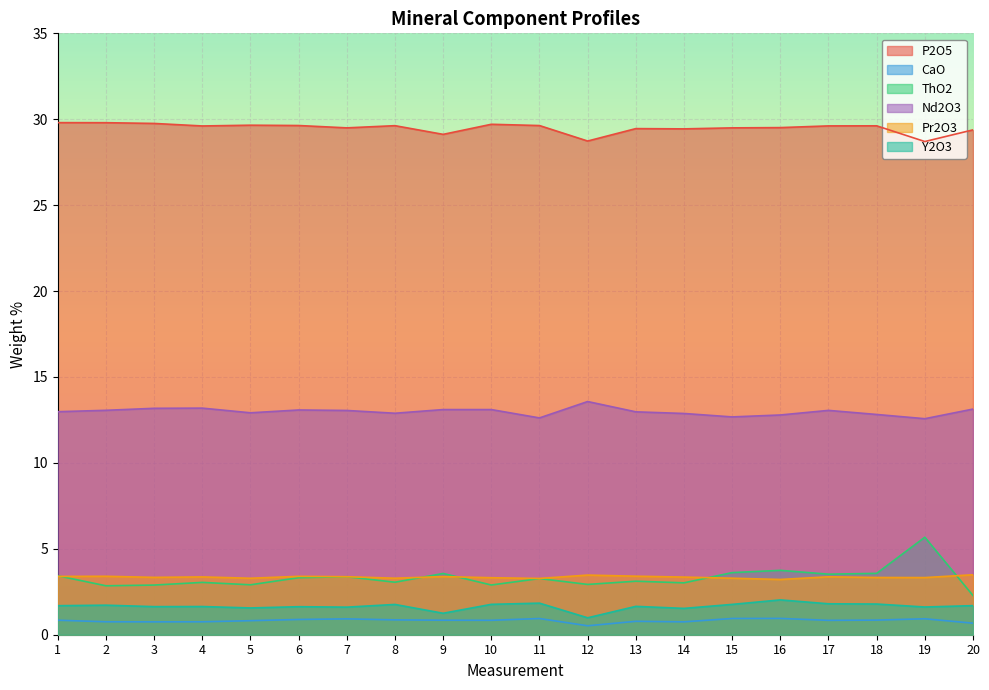

What is the difference between the maximum and minimum values in the CaO series?

0.4